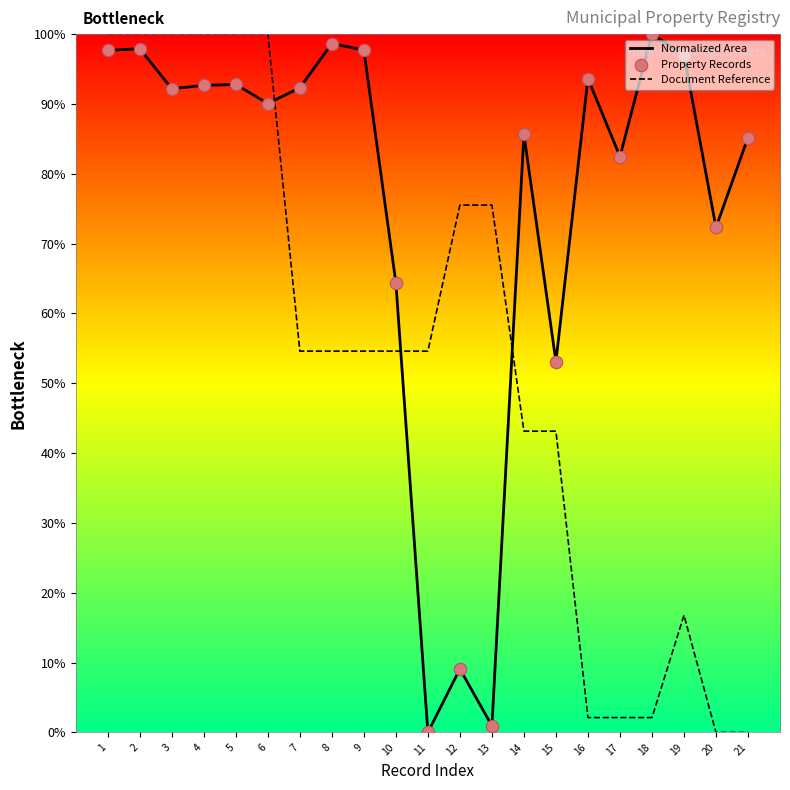

Which series has the largest total across all categories?

Normalized Area